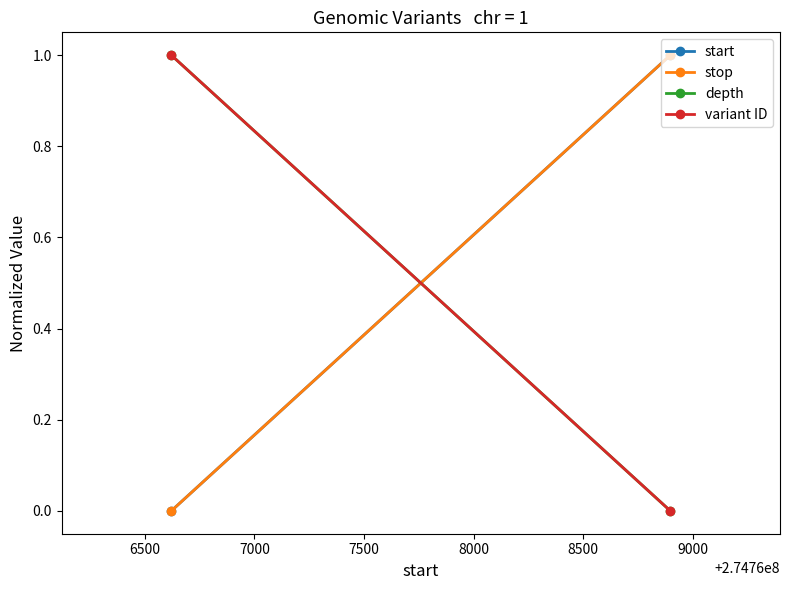

Rank the series by their maximum value, from highest to lowest.

start, stop, depth, variant ID